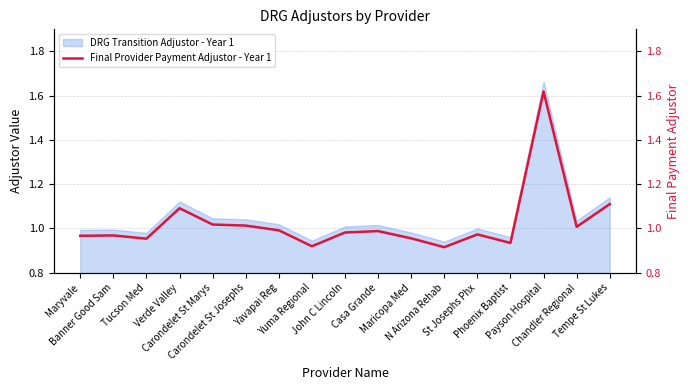

Where is the first local maximum?

Banner Good Sam